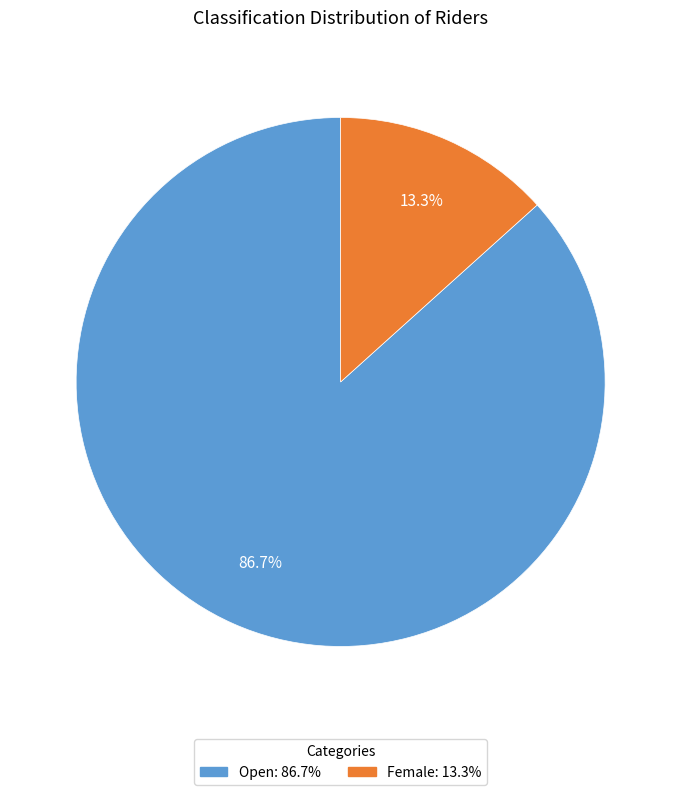

To the nearest percent, what portion does Open represent?

87%